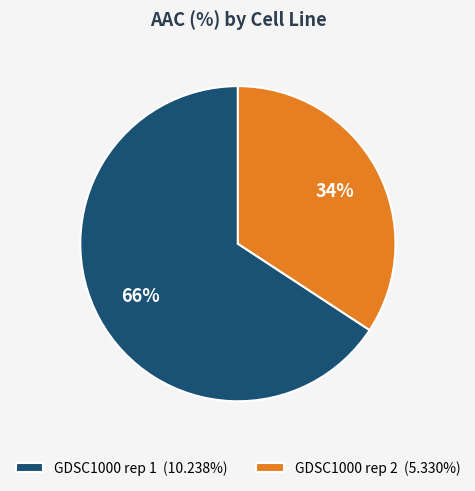

How many slices are in this pie chart?

2